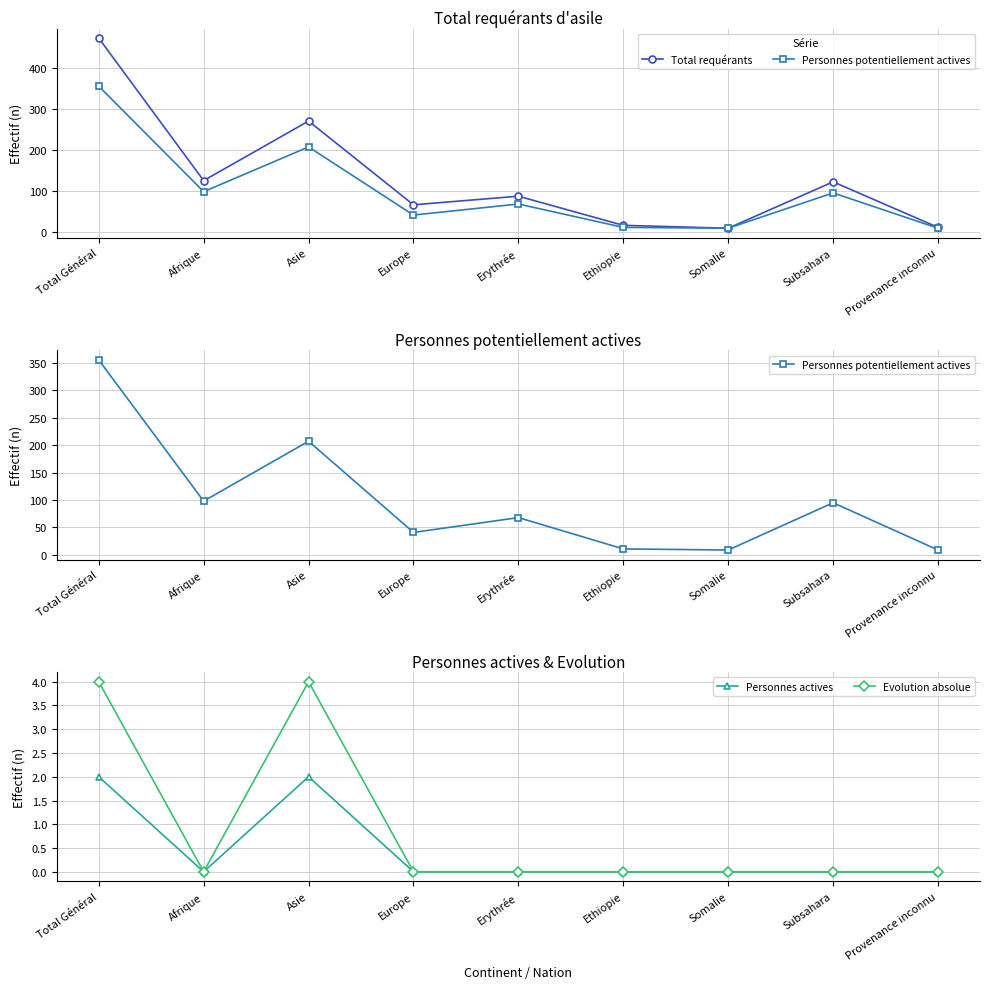

Where does the Total requérants series first go above 87?

Total Général